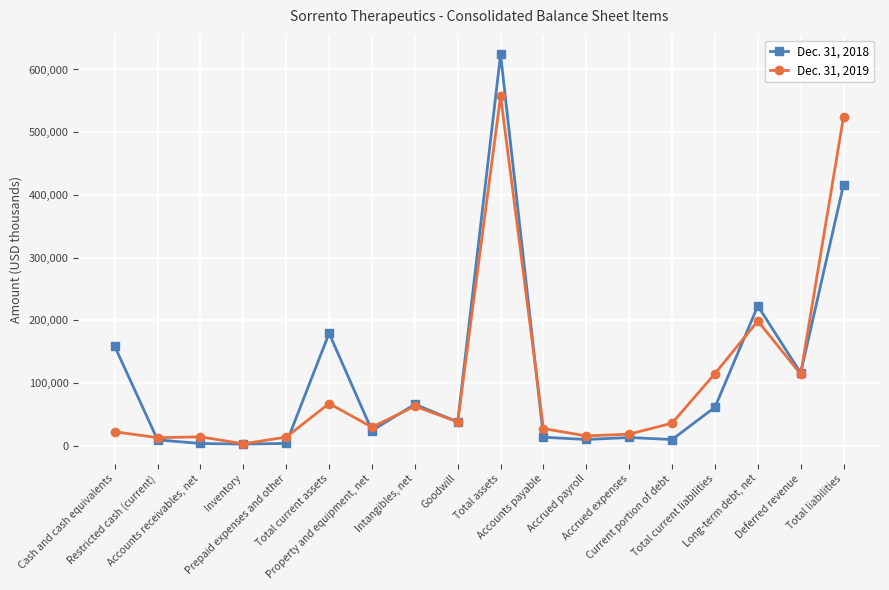

Which series has the largest range (max minus min)?

Dec. 31, 2018